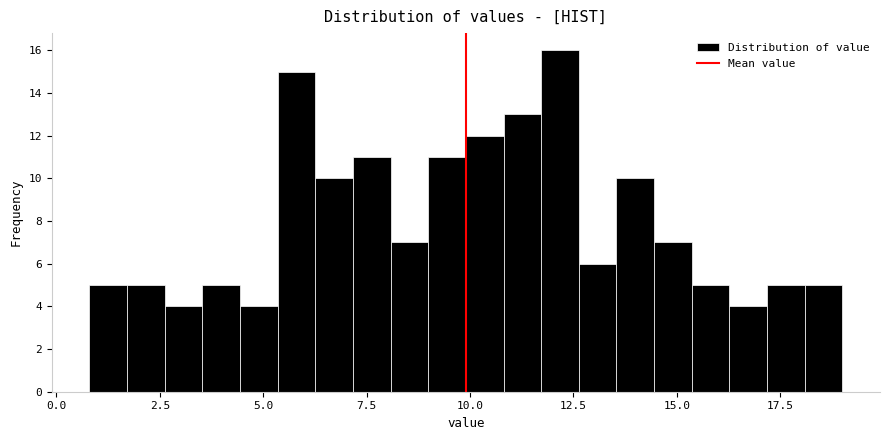

Read against the x-axis, roughly where is the centre of the tallest bar?

12.0